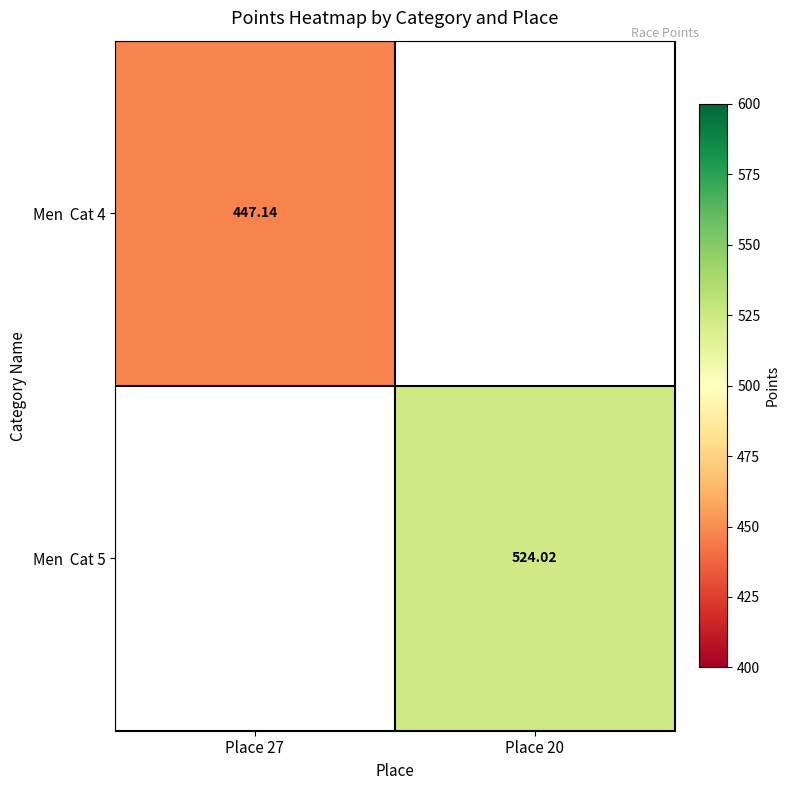

Between Place 27 and Place 20, which is larger?

Place 20